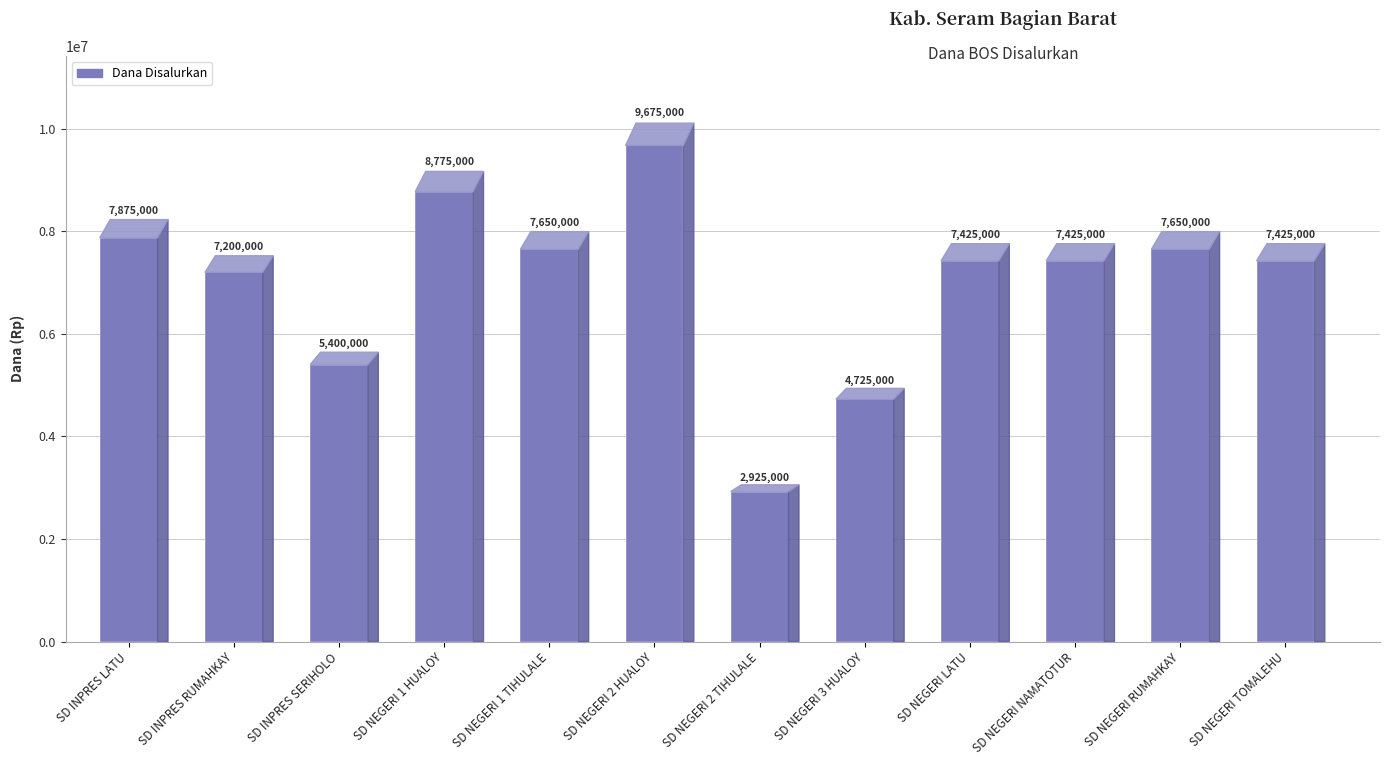

At which label does the data first exceed 7425000?

SD INPRES LATU